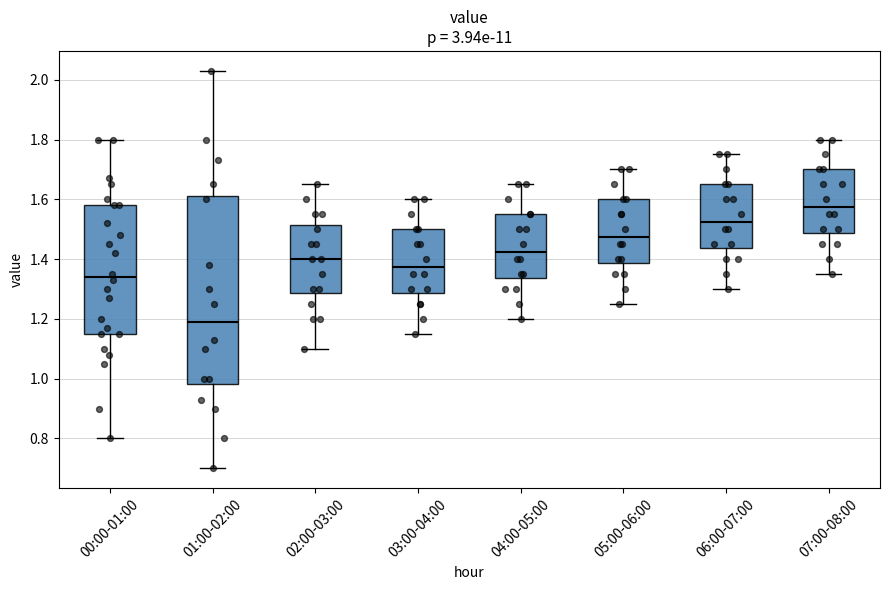

Where is the lower edge of the box for 03:00-04:00 on the y-axis? The values are not printed on the chart, so give them approximately, as read against the axis.

1.28